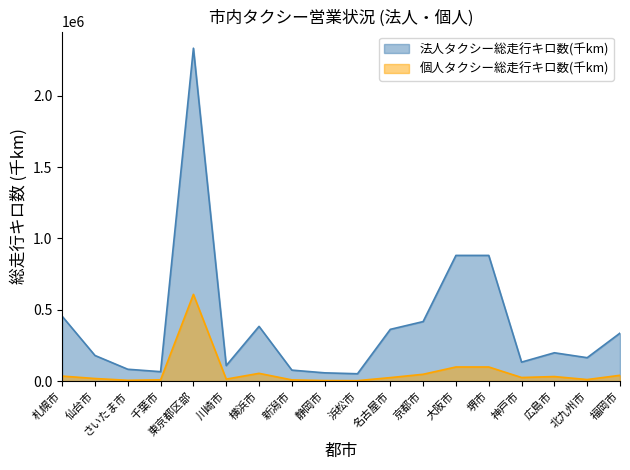

Which label corresponds to the largest value in the chart?

東京都区部